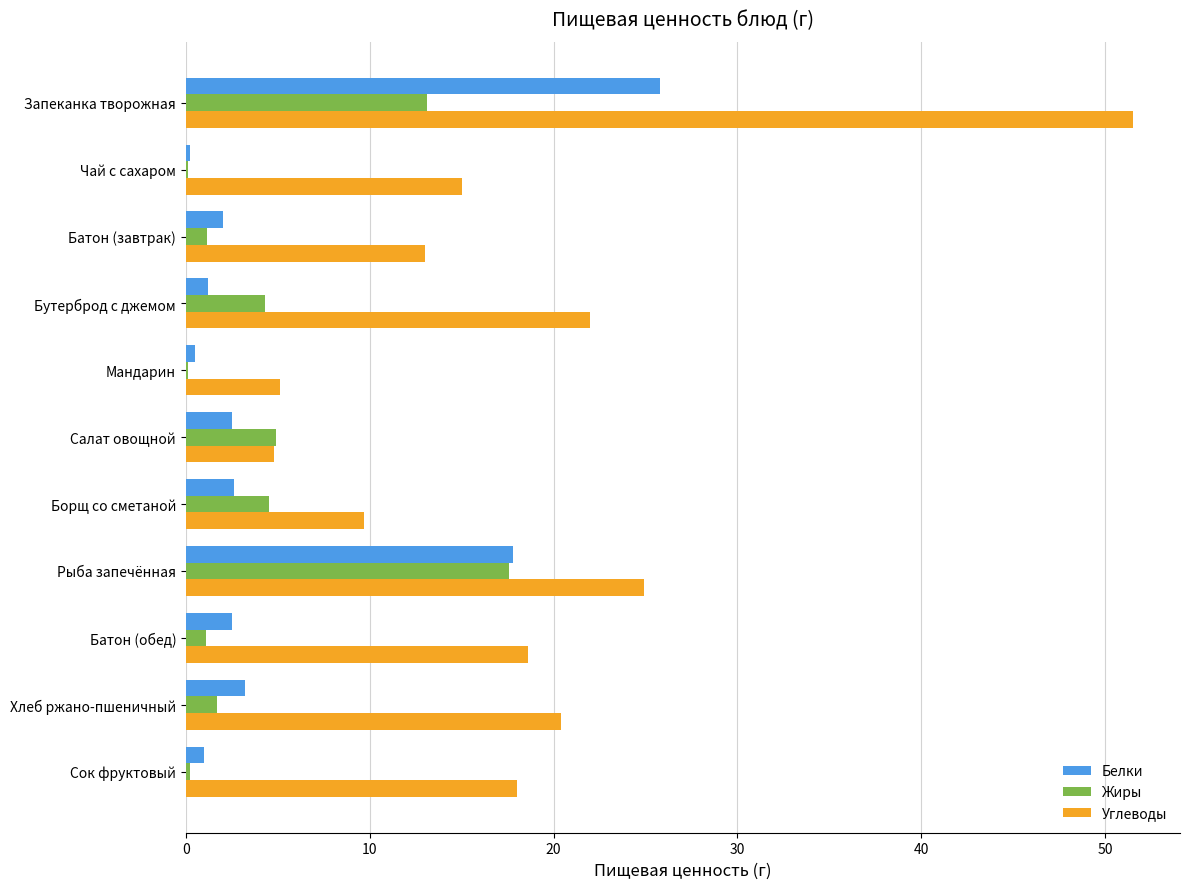

What is the maximum value for Жиры?

17.6